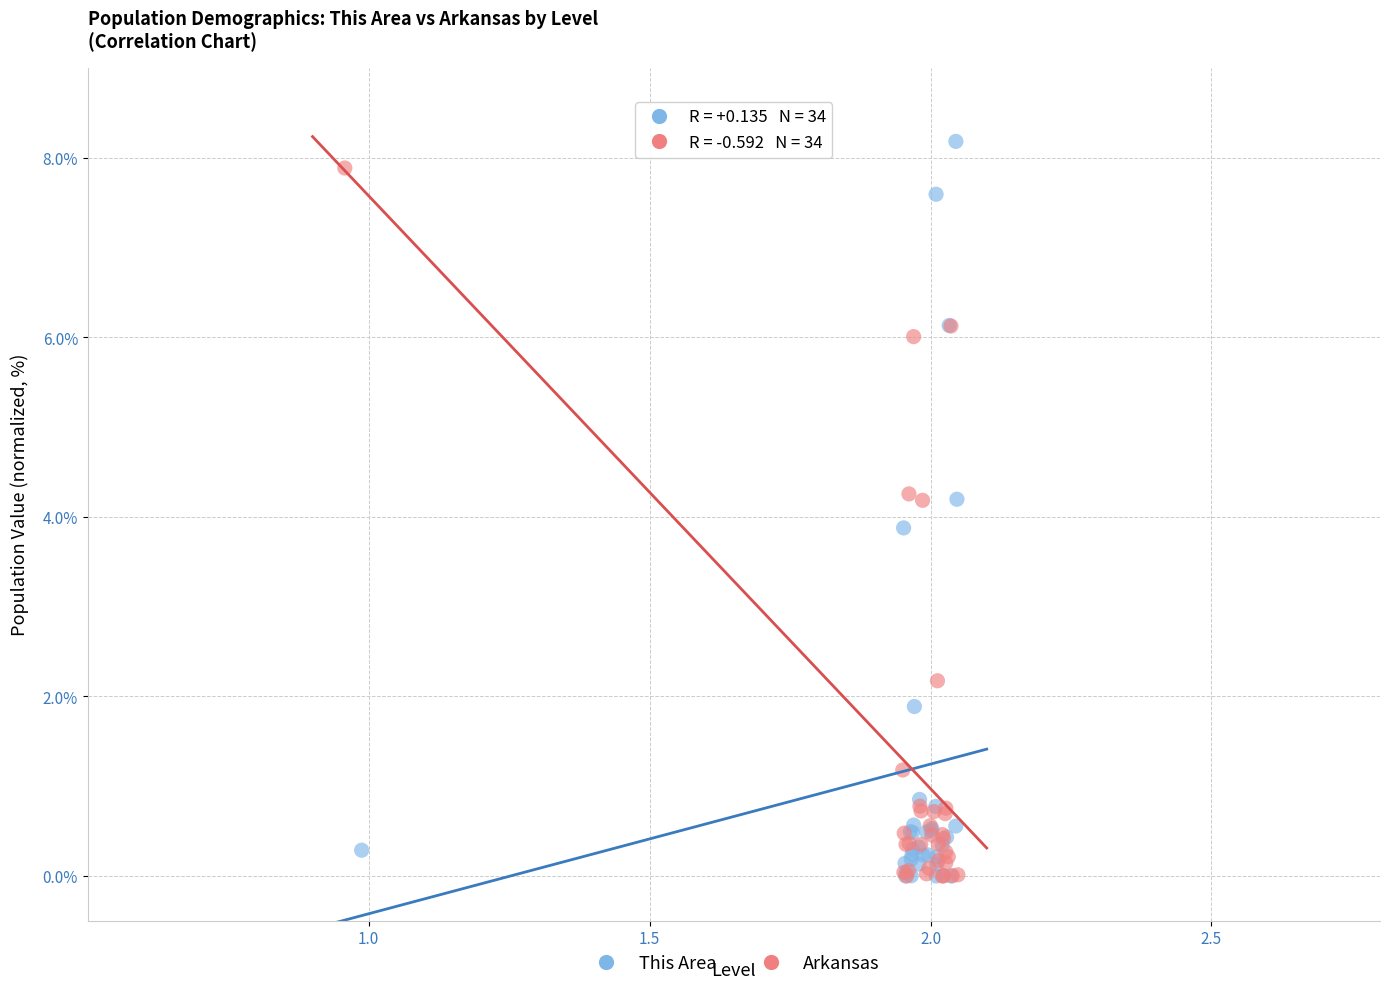

What are all the series names shown in the legend?

This Area, Arkansas